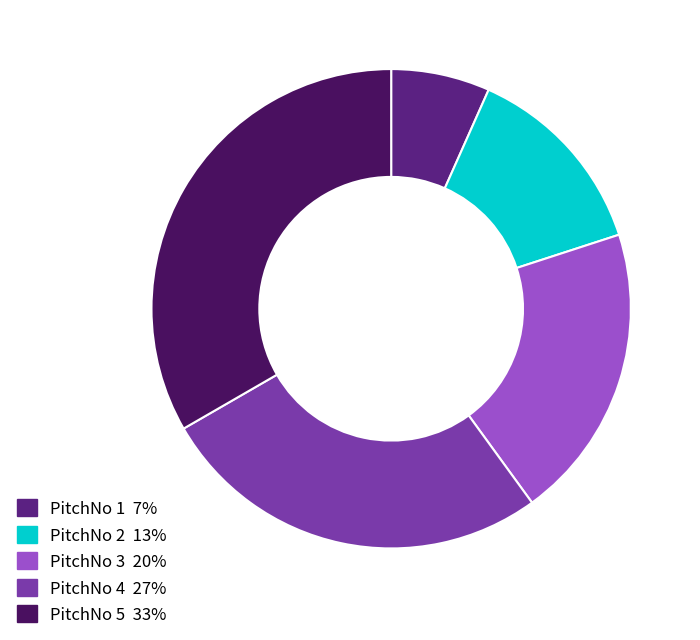

Does any single category account for the majority?

No